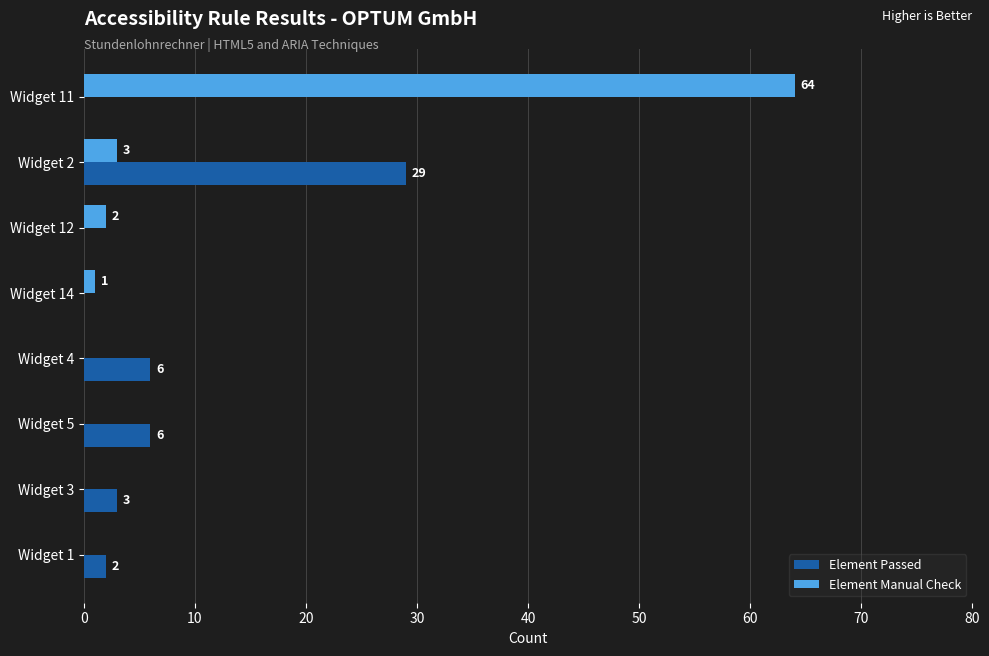

Count the number of categories in the chart.

8